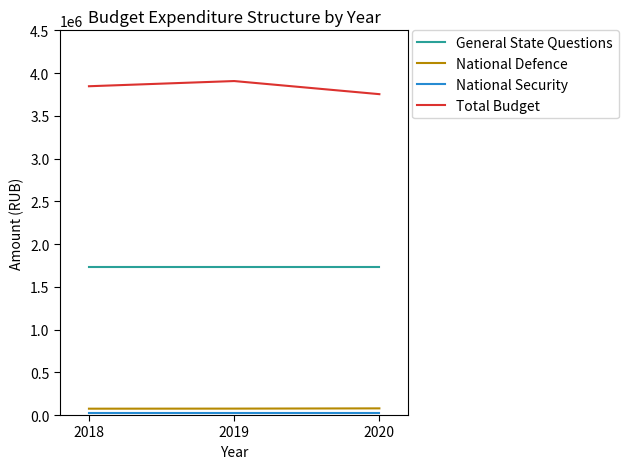

Is the value of National Defence at 2018 greater than the value of General State Questions at 2019?

No